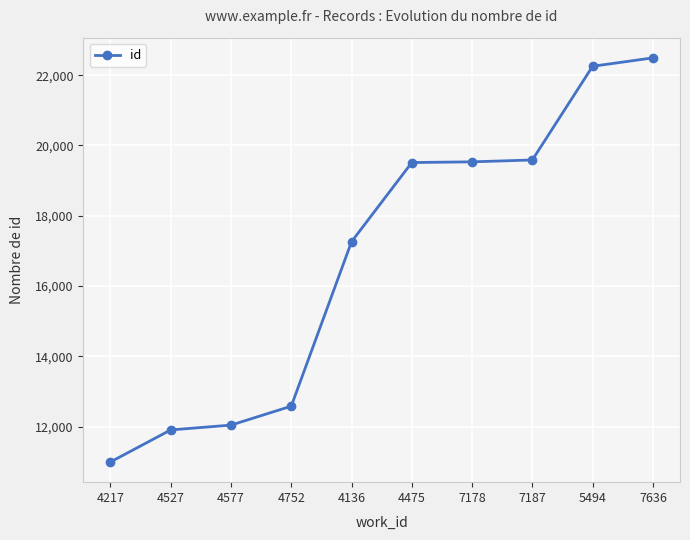

Between 5494 and 7636, which is larger?

7636